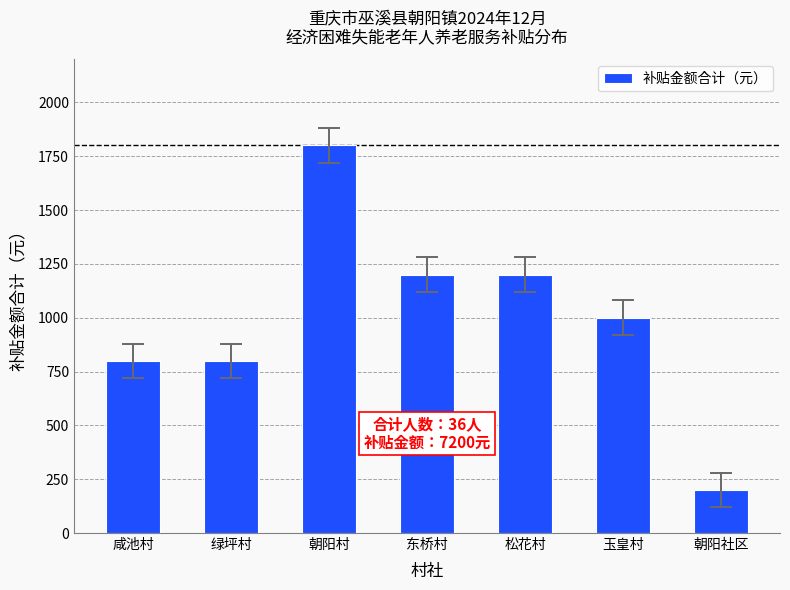

What is the label of the 7th bar from the right?

咸池村